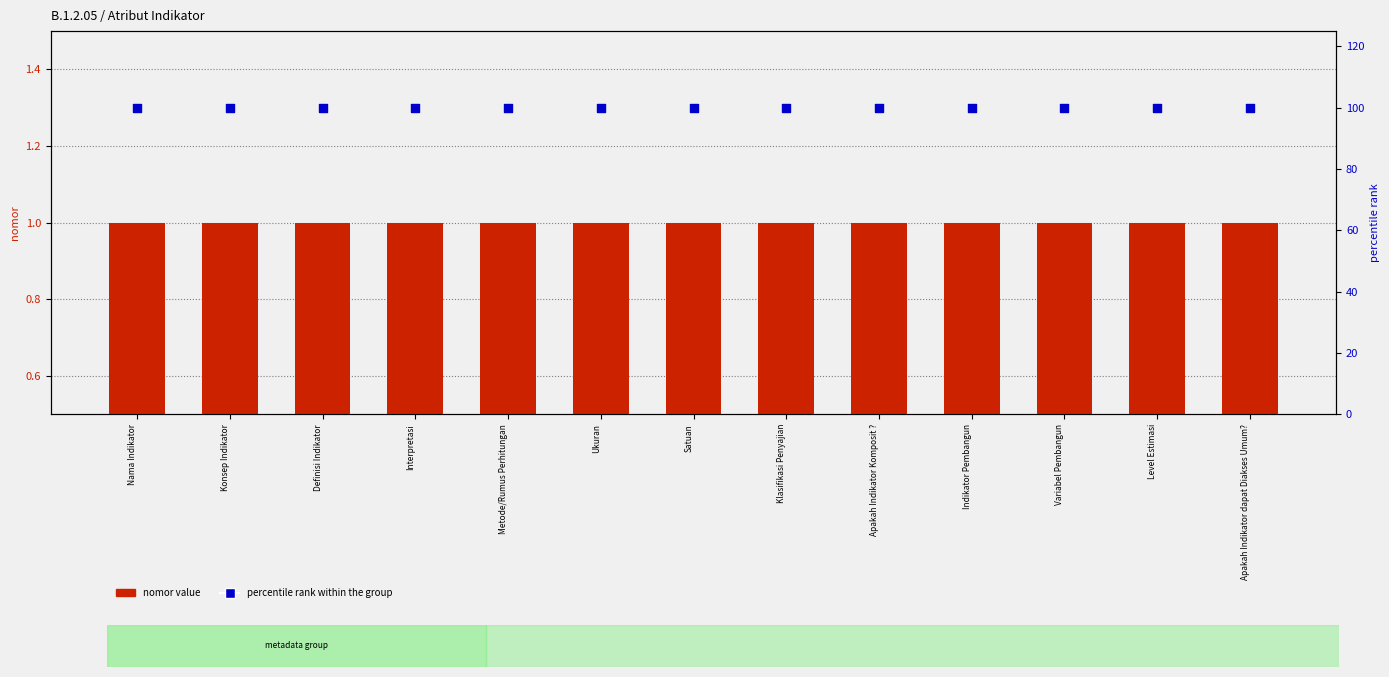

At which category is the sum across all series the highest?

Nama Indikator